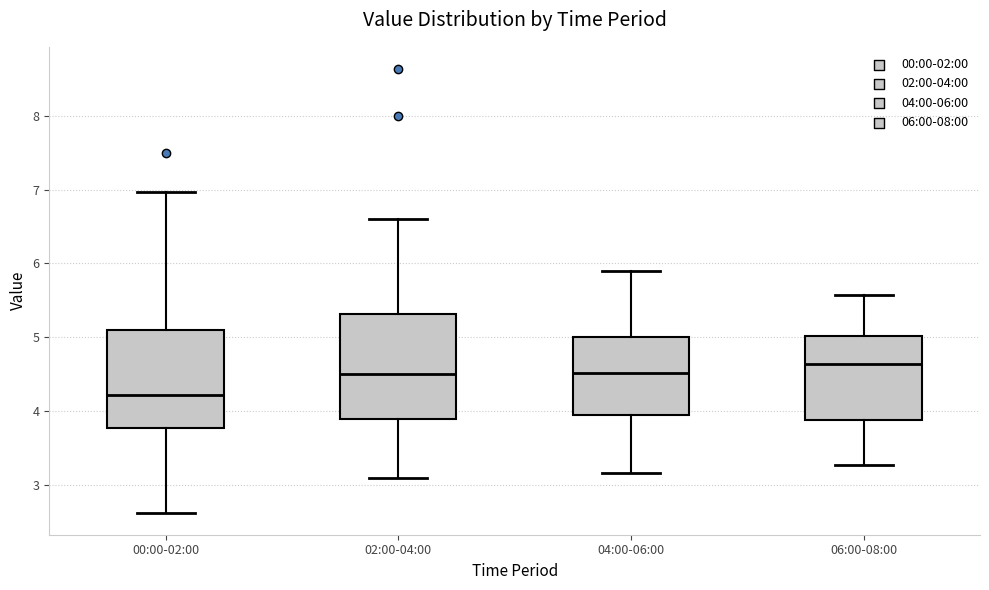

Reading left to right, read every box against the y-axis: the position of its median line, the range the box covers, and the ends of its whiskers. The values are not printed on the chart, so give them approximately, as read against the axis.

00:00-02:00: median 4.2, box 3.8 to 5.1, whiskers 2.6 to 7.0
02:00-04:00: median 4.5, box 3.9 to 5.3, whiskers 3.1 to 6.6
04:00-06:00: median 4.5, box 3.9 to 5.0, whiskers 3.2 to 5.9
06:00-08:00: median 4.6, box 3.9 to 5.0, whiskers 3.3 to 5.6